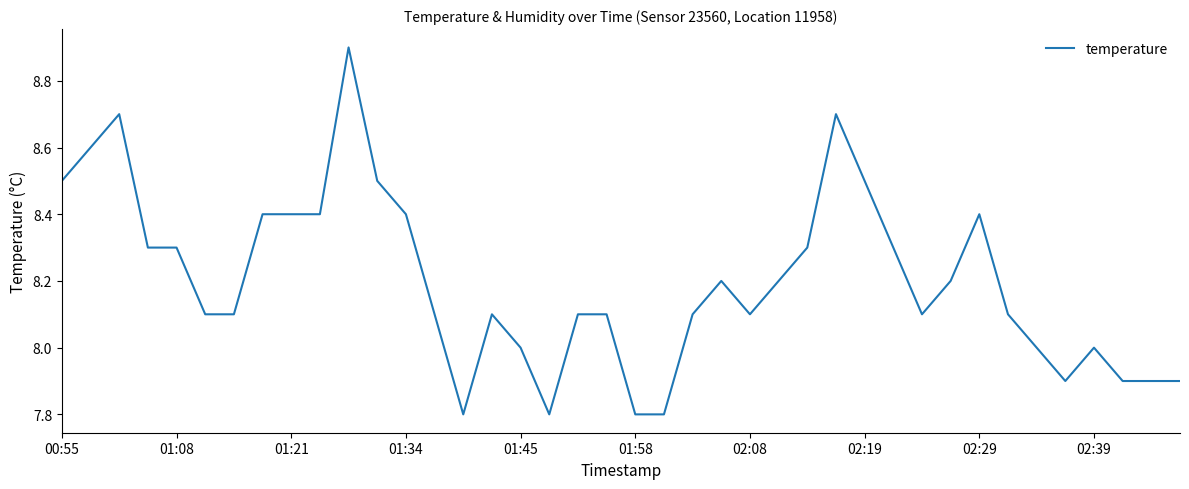

What is the difference between the maximum and minimum values?

1.1